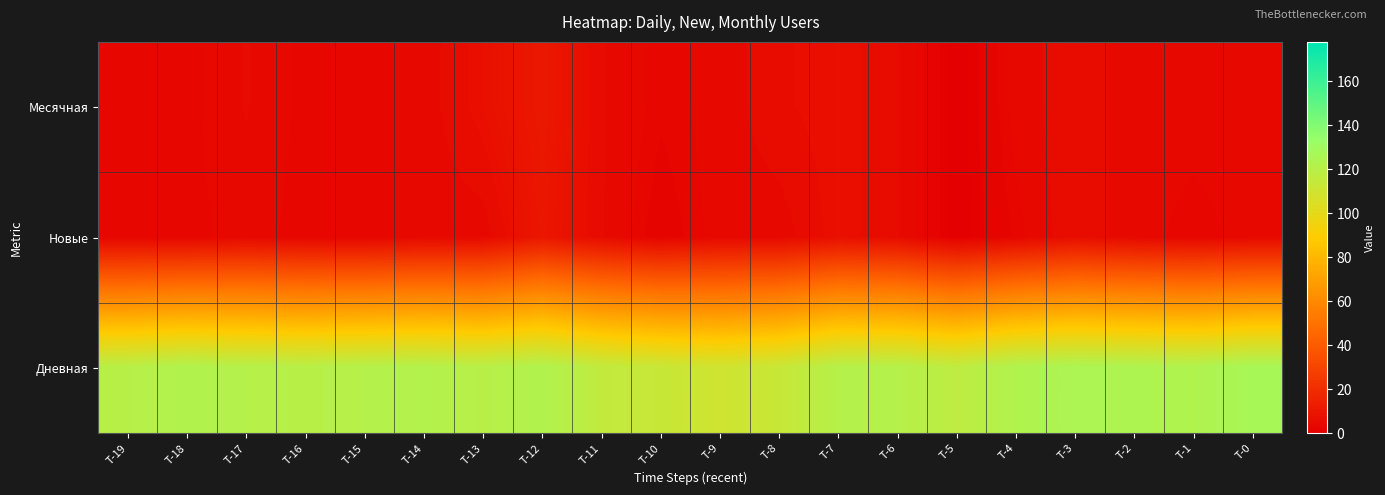

What is the maximum value shown in the chart?

127